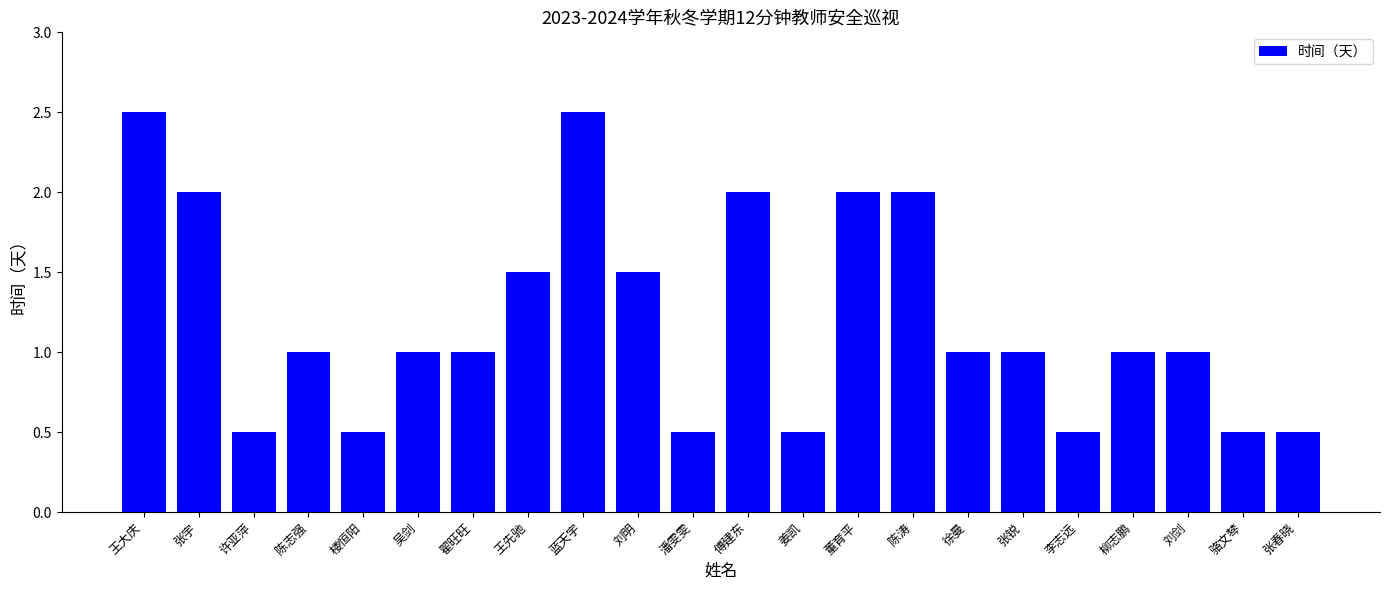

What is the sum of the values at 张春晓 and 许亚萍?

1.0